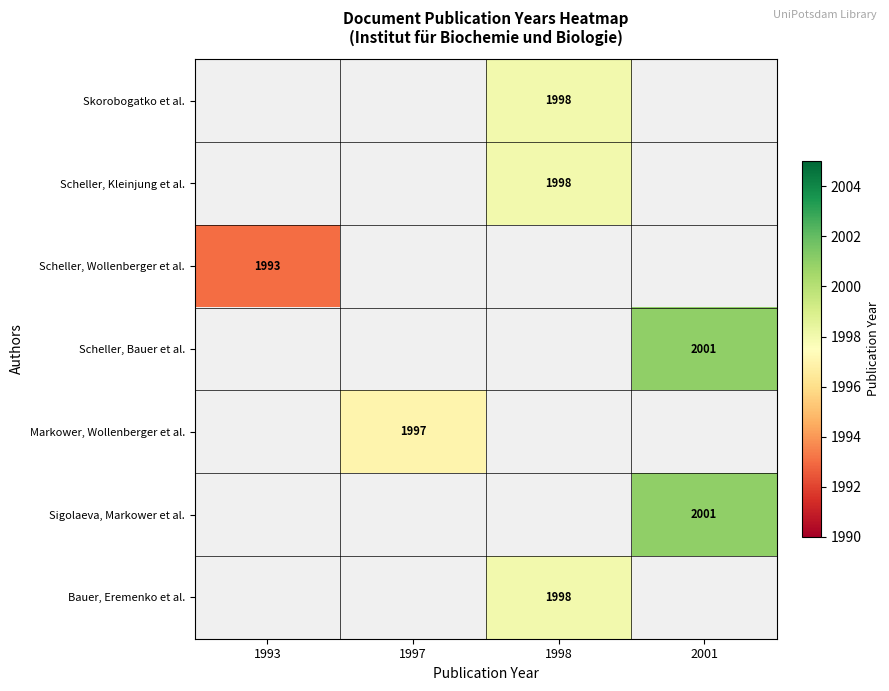

Is the value of Scheller, Wollenberger et al. at 2001 greater than the value of Sigolaeva, Markower et al. at 1993?

No